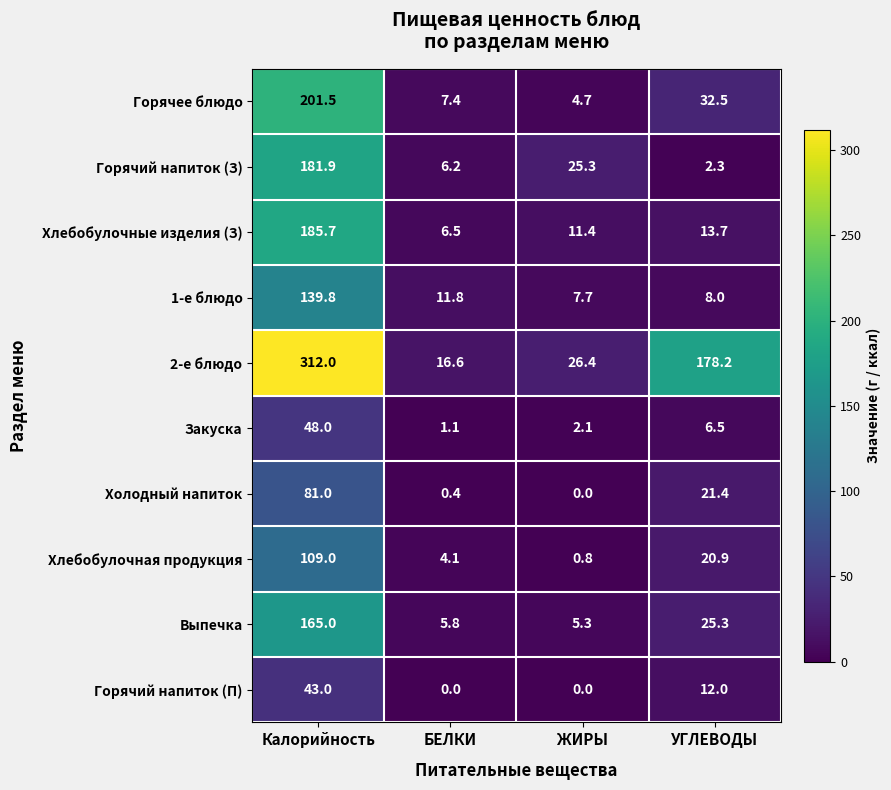

At which category does the chart reach its peak across all series?

Калорийность